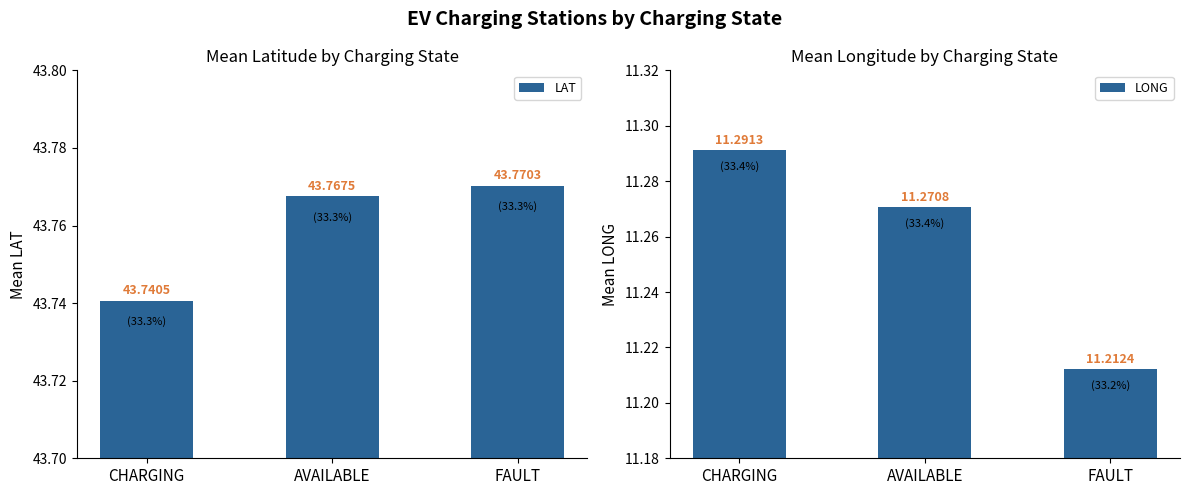

What is the smallest value displayed?

11.2